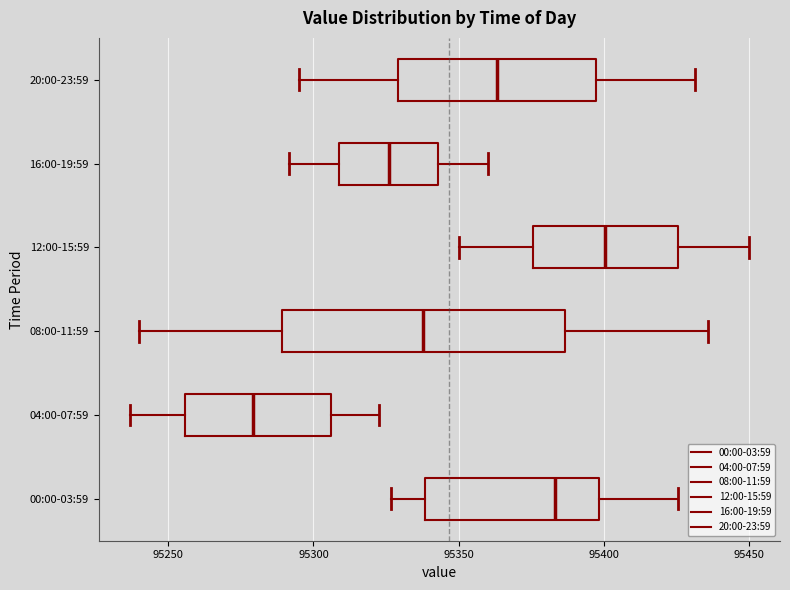

Which box's median line is the furthest to the right?

12:00-15:59